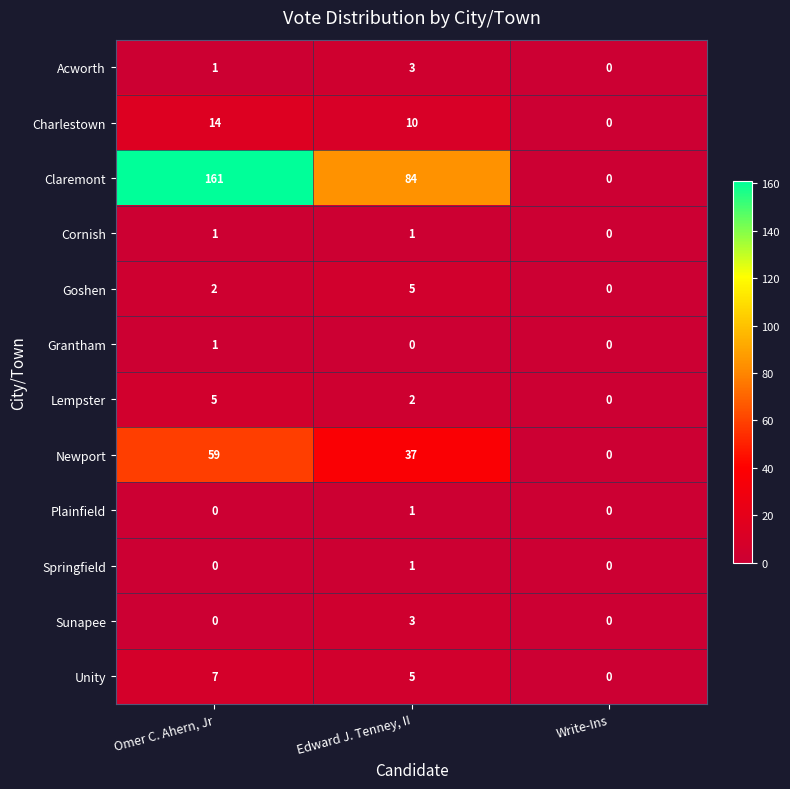

What is the difference between the maximum and second lowest values in the Charlestown series?

4